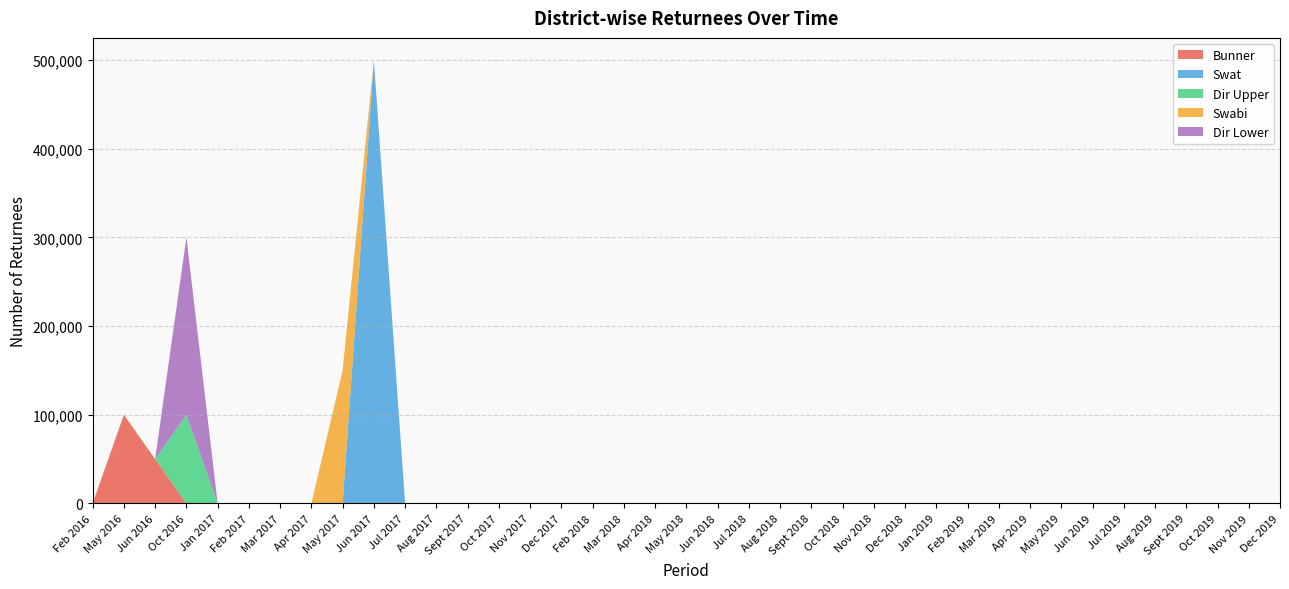

Reading right to left, list all the values displayed in this chart.

Bunner: 0	0	0	0	0	0	0	0	0	0	0	0	0	0	0	0	0	0	0	0	0	0	0	0	0	0	0	0	0	0	0	0	0	0	0	0	50000	100000	0
Swat: 0	0	0	0	0	0	0	0	0	0	0	0	0	0	0	0	0	0	0	0	0	0	0	0	0	0	0	0	0	500000	0	0	0	0	0	0	0	0	0
Dir Upper: 0	0	0	0	0	0	0	0	0	0	0	0	0	0	0	0	0	0	0	0	0	0	0	0	0	0	0	0	0	0	0	0	0	0	0	100000	0	0	0
Swabi: 0	0	0	0	0	0	0	0	0	0	0	0	0	0	0	0	0	0	0	0	0	0	0	0	0	0	0	0	0	0	150000	0	0	0	0	0	0	0	0
Dir Lower: 0	0	0	0	0	0	0	0	0	0	0	0	0	0	0	0	0	0	0	0	0	0	0	0	0	0	0	0	0	0	0	0	0	0	0	200000	0	0	0